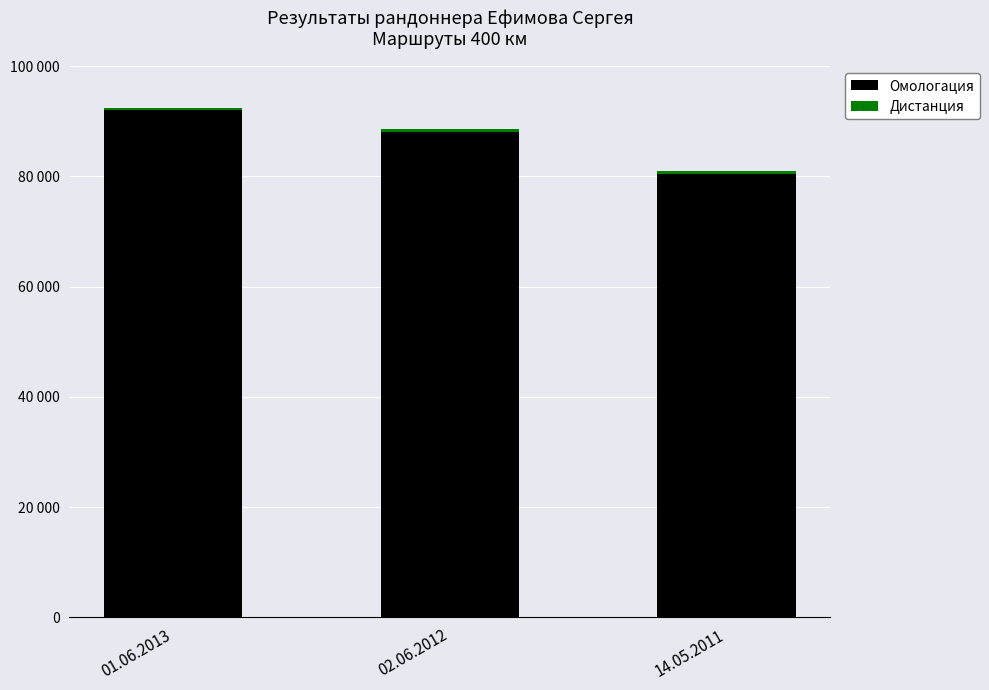

Does the chart contain any negative values?

No